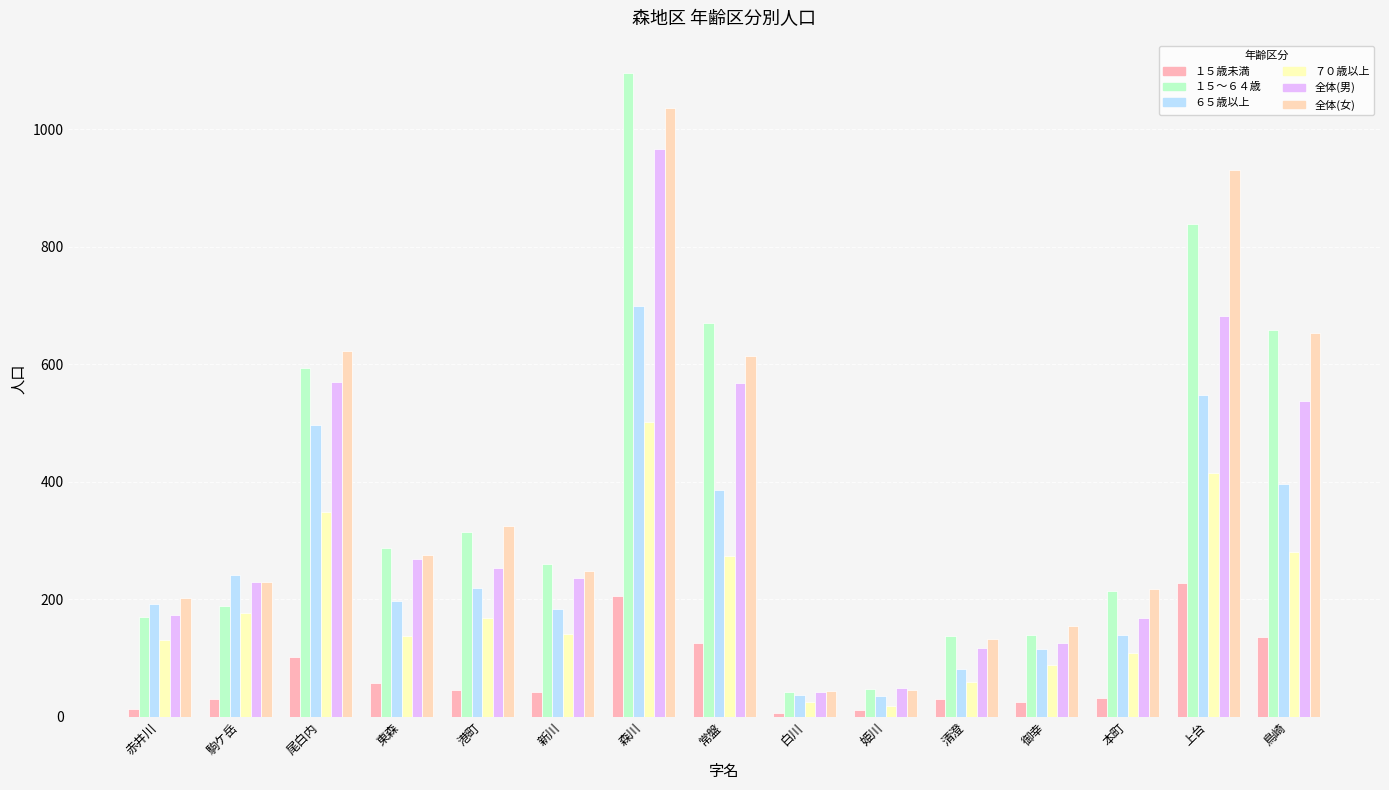

Is the value of 全体(男) at 森川 greater than the value of １５～６４歳 at 常盤?

Yes